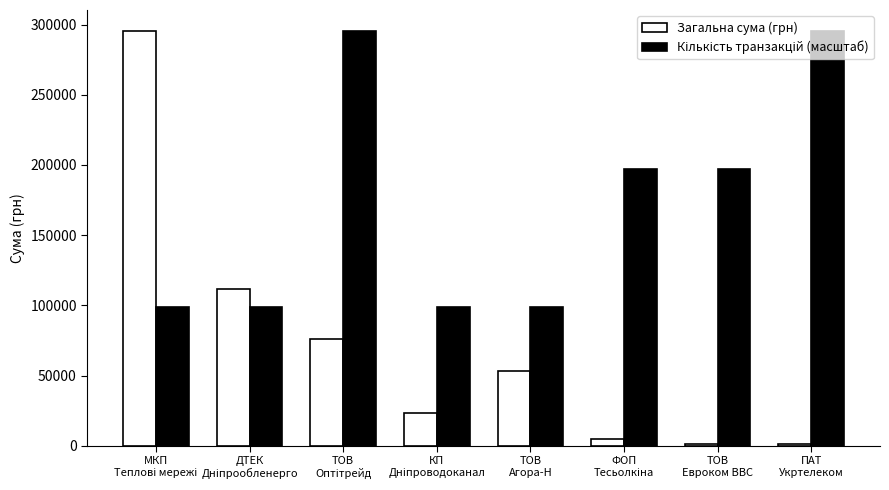

What is the greatest value displayed?

295638.6